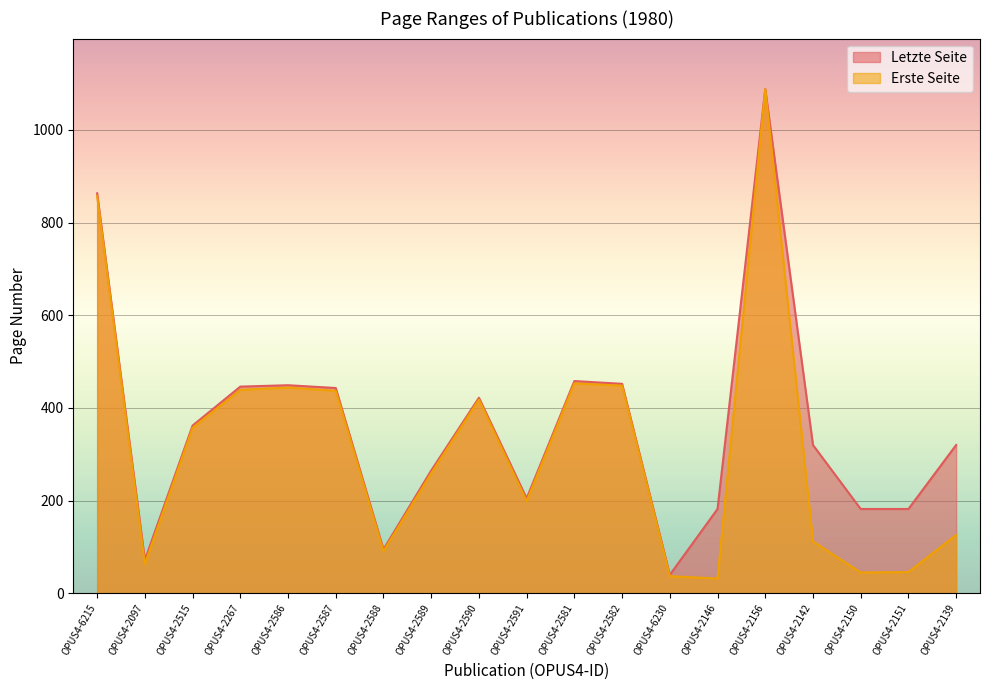

What is the highest value of the Letzte Seite series?

1088